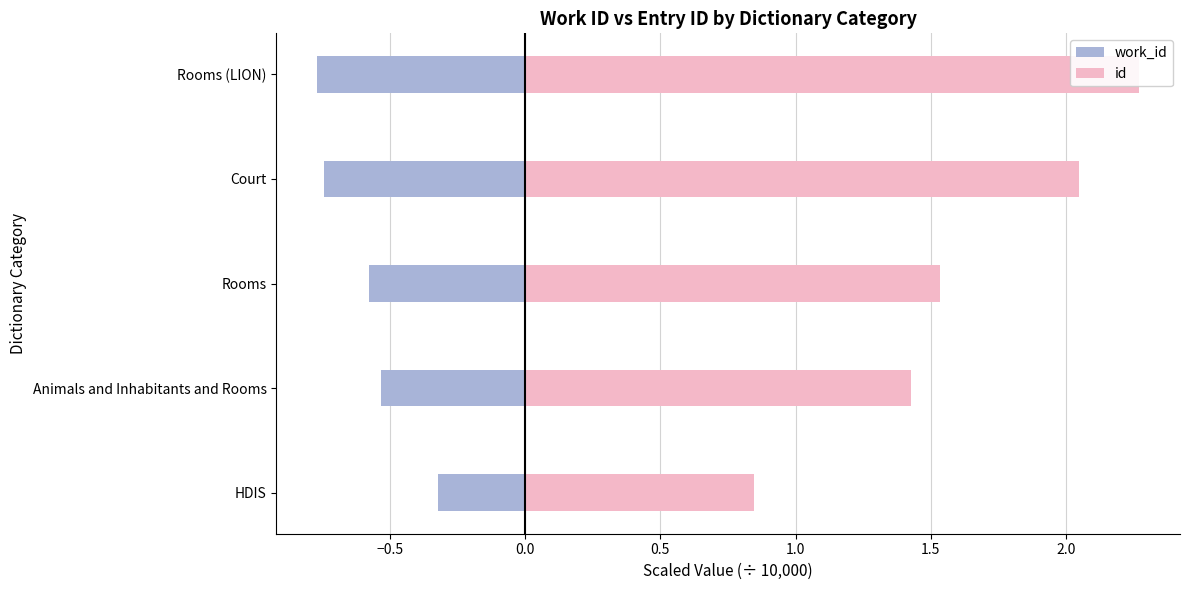

What is the sum of all work_id values?

-2.9